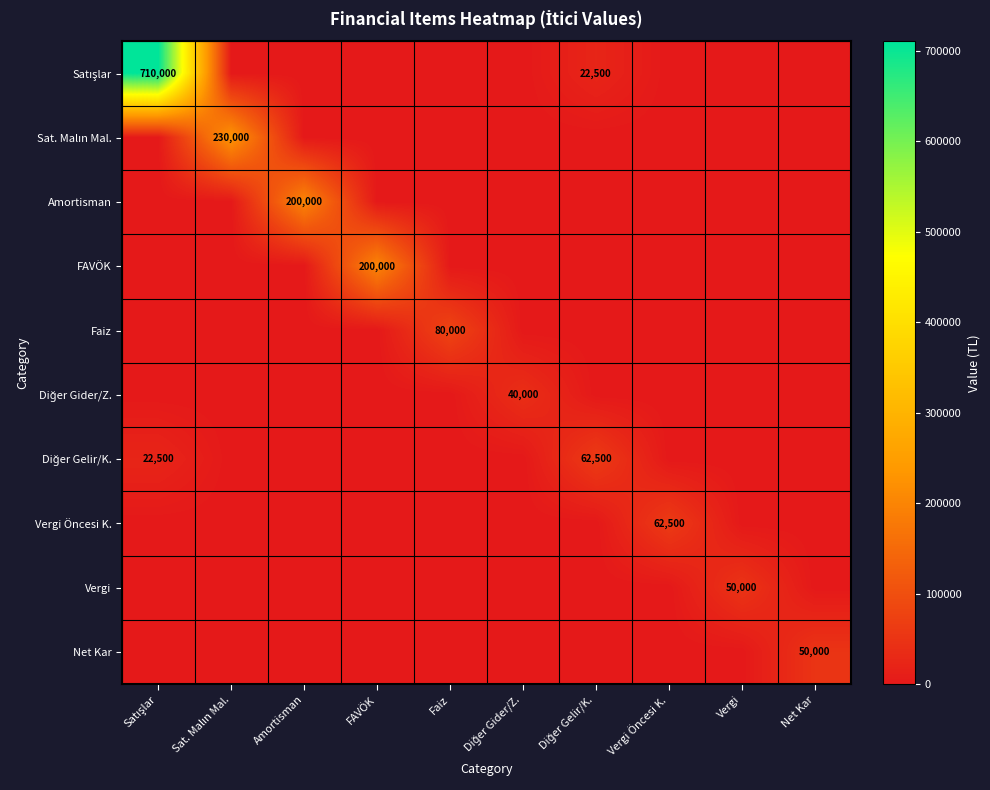

What is the maximum value shown in the chart?

710000